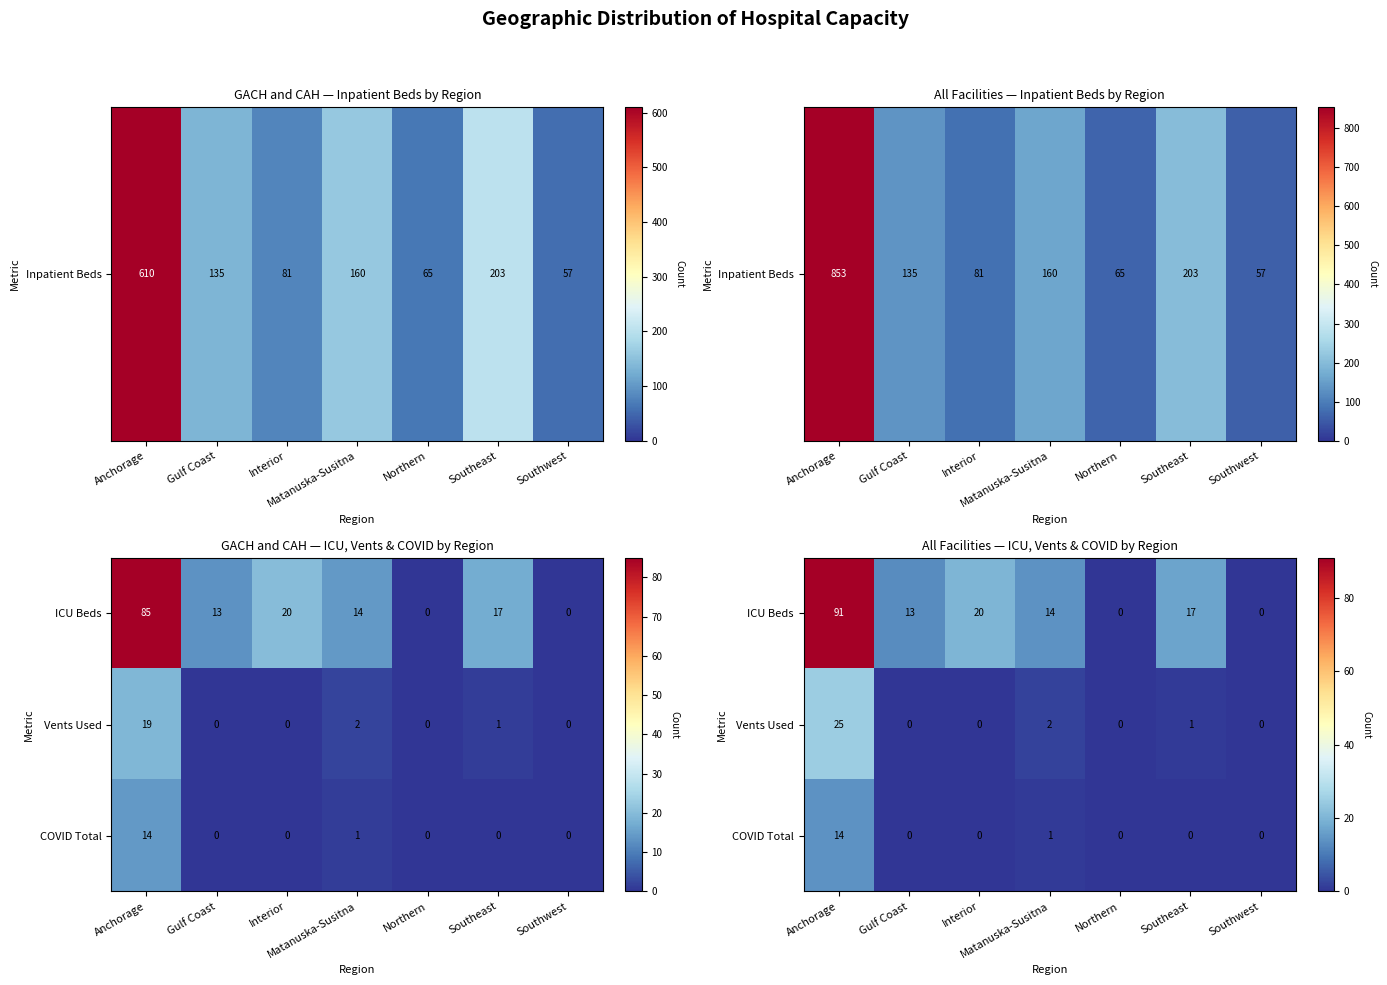

Rank the series at Northern from lowest to highest value.

ICU Beds, Vents Used, COVID Total